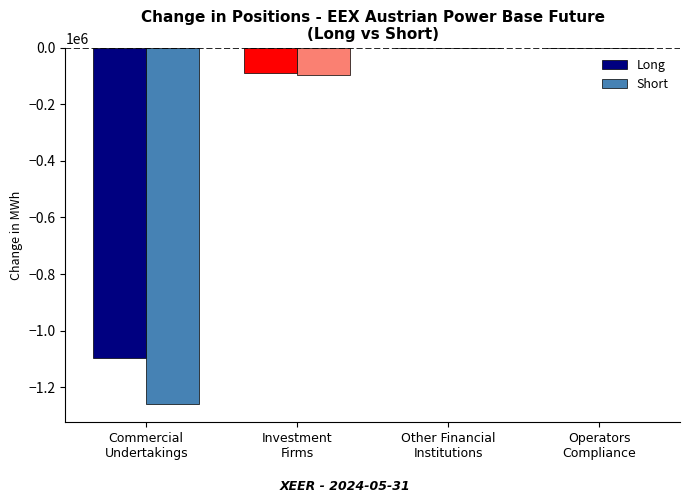

What is the sum of all Short values?

-1356293